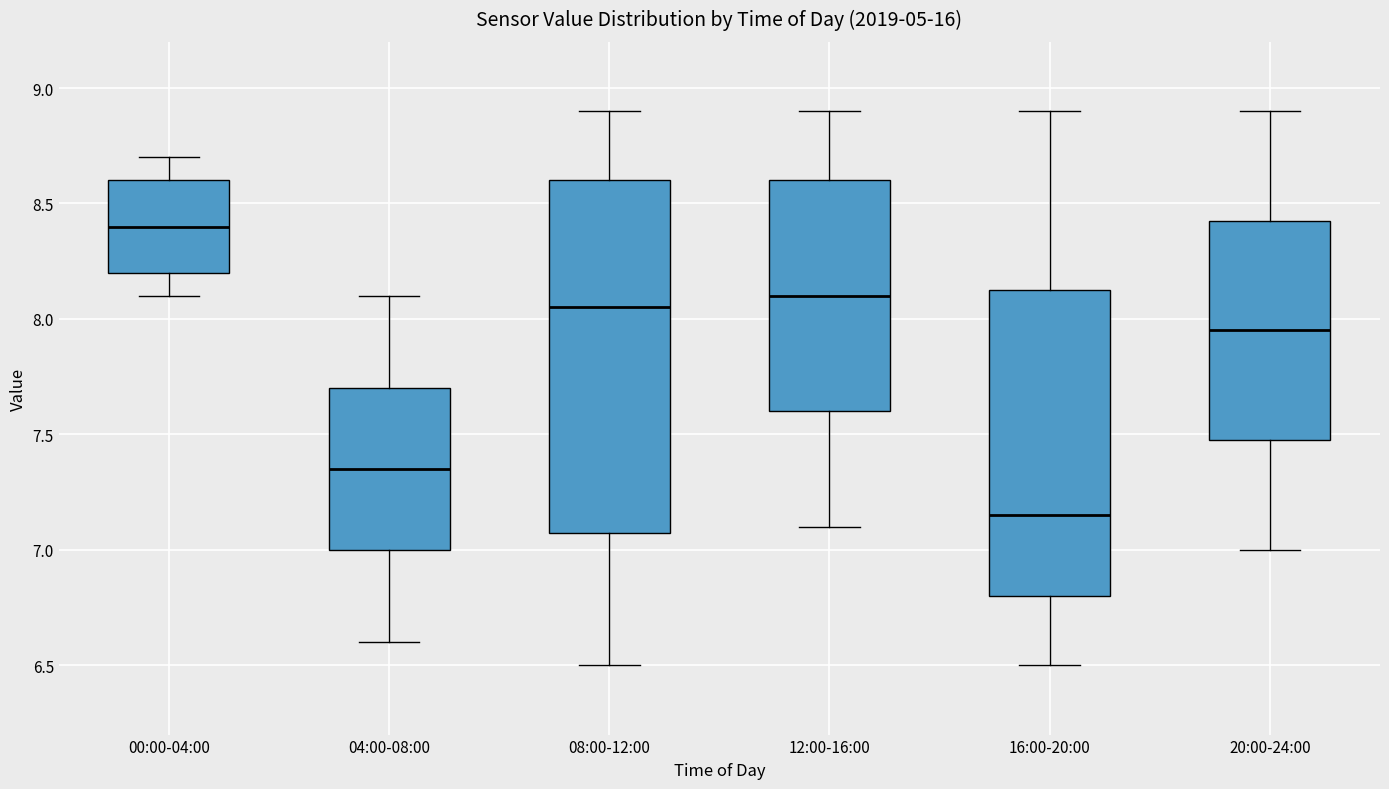

Which box is the tallest, from its lower edge to its upper edge?

08:00-12:00